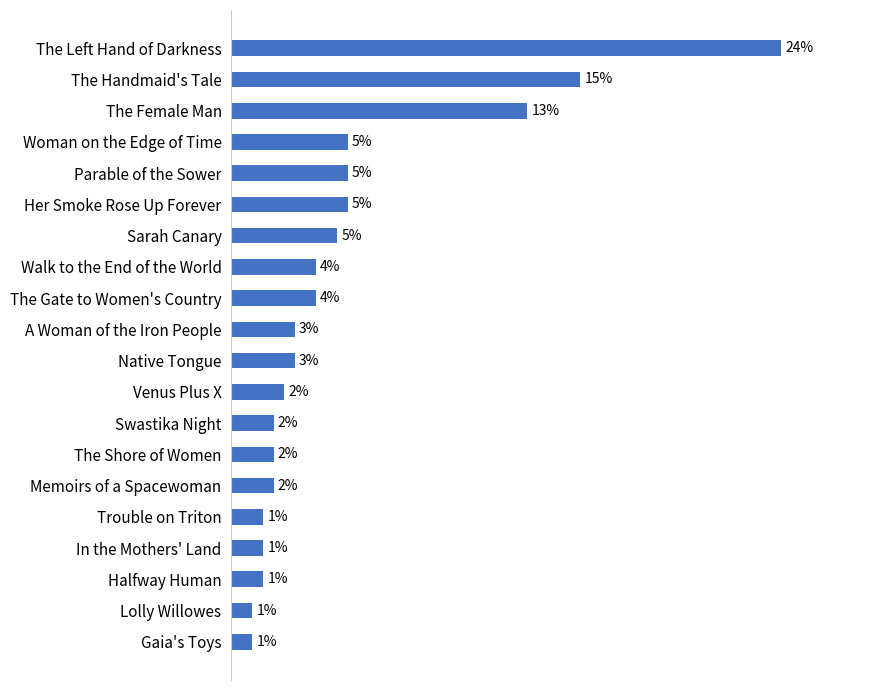

Which label corresponds to the largest value in the chart?

The Left Hand of Darkness